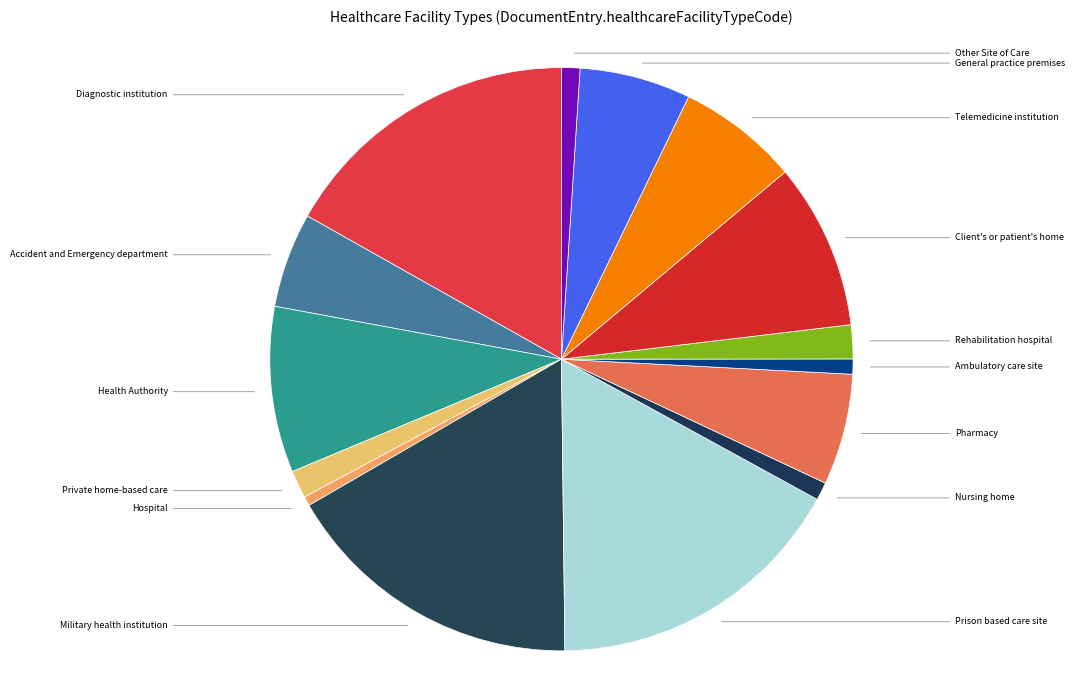

How many slices are in this pie chart?

15